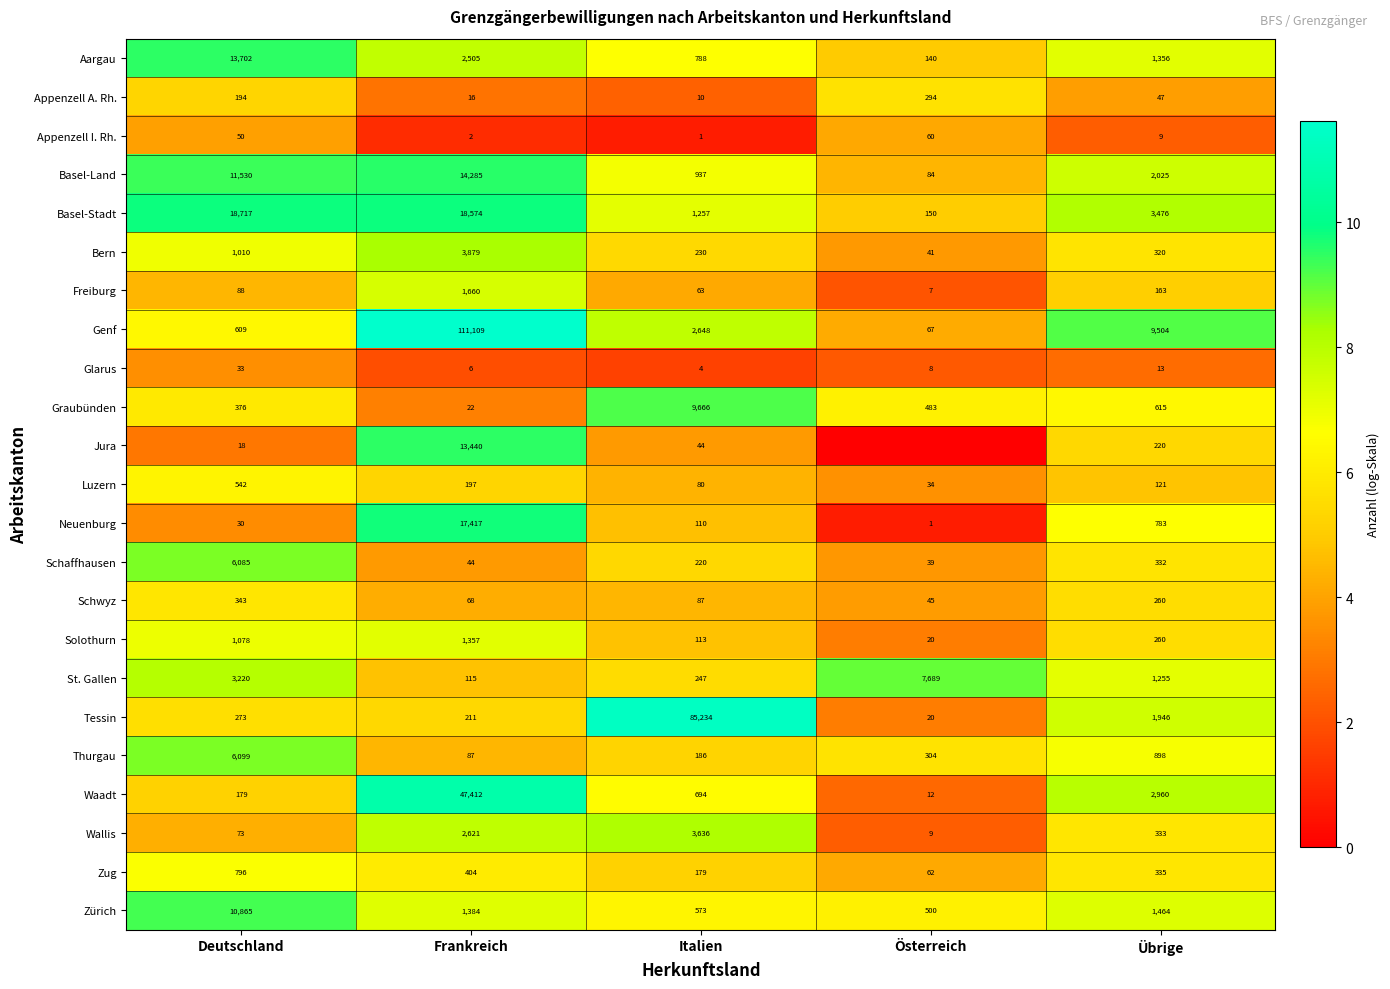

Is it true that Waadt equals 52 at Deutschland?

False